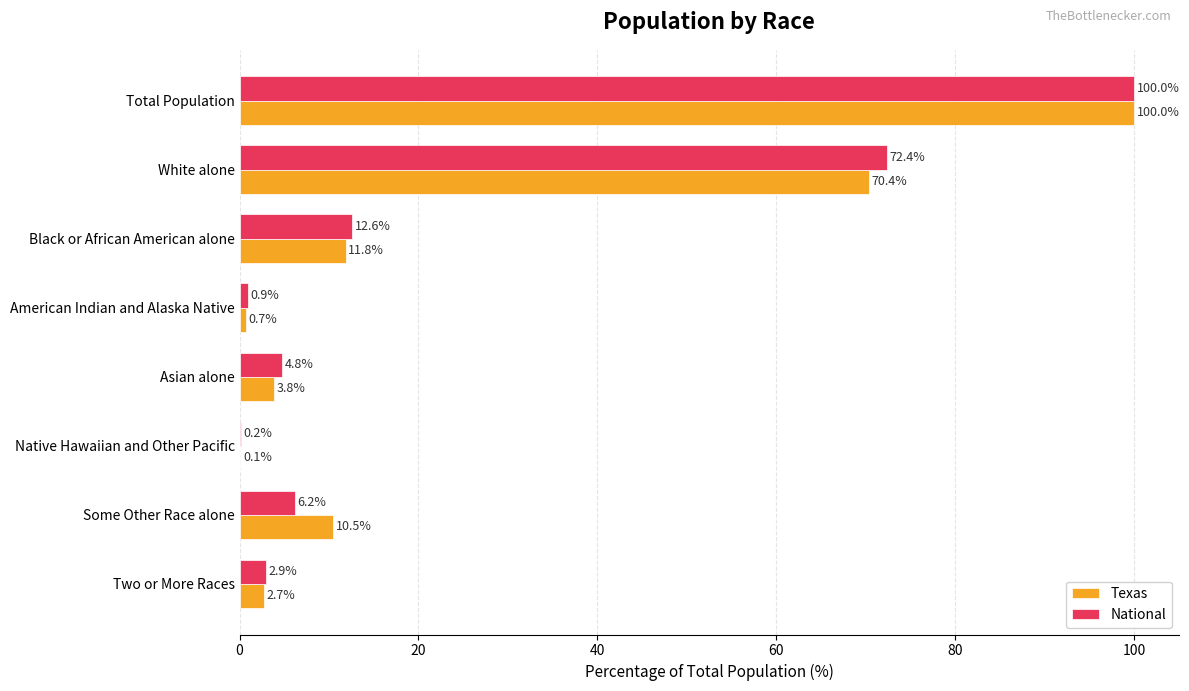

The value of Texas at Total Population is 50.4. True or false?

False